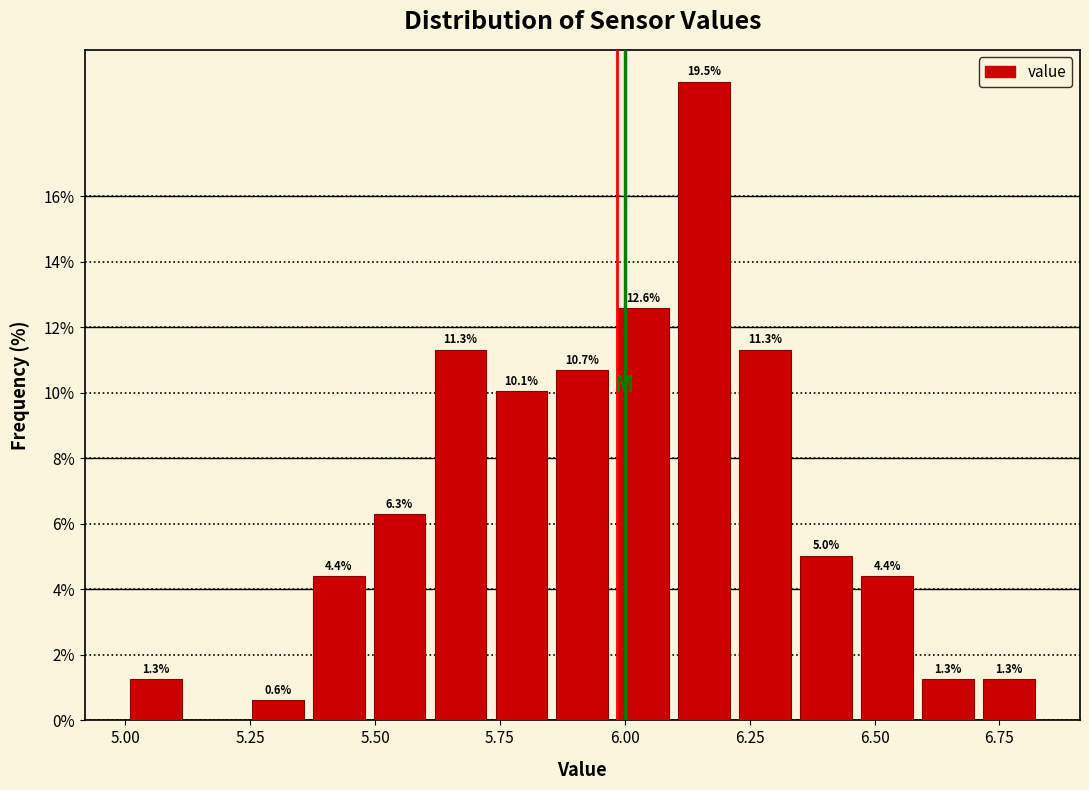

Read against the x-axis, roughly where is the centre of the tallest bar?

6.15